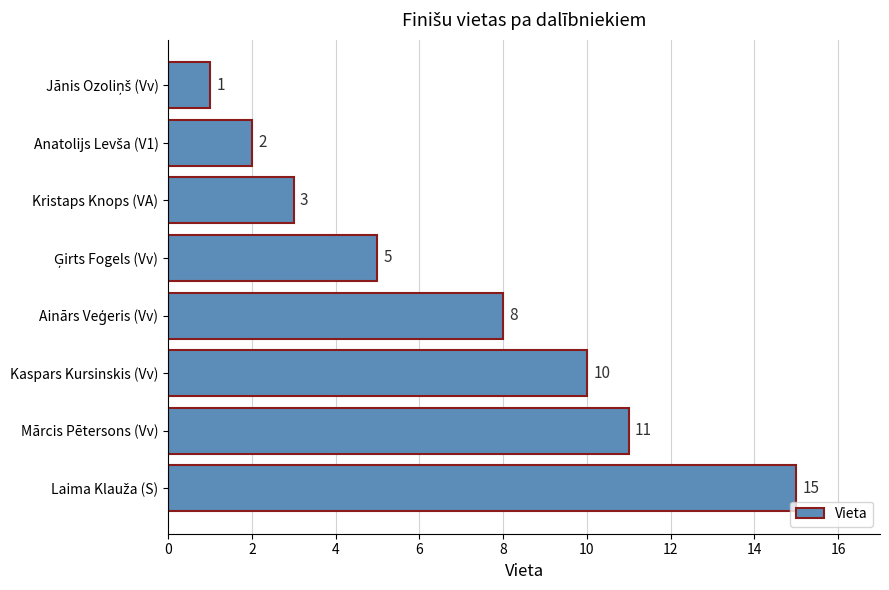

Read the value at Kaspars Kursinskis (Vv).

10